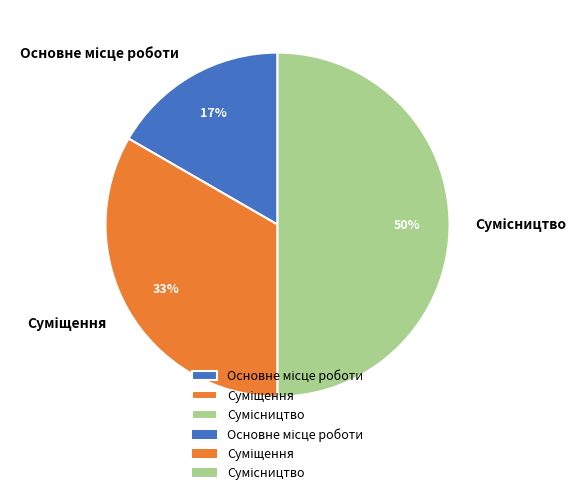

To the nearest percent, what is the difference between the largest and smallest slice percentages?

33%